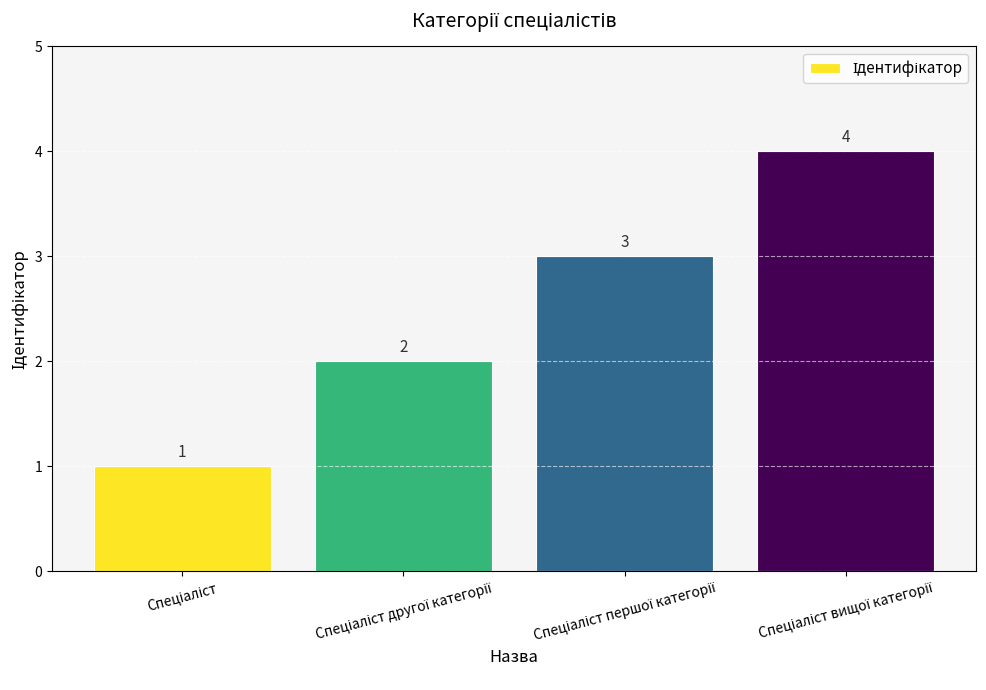

How many values are between 2 and 4?

3